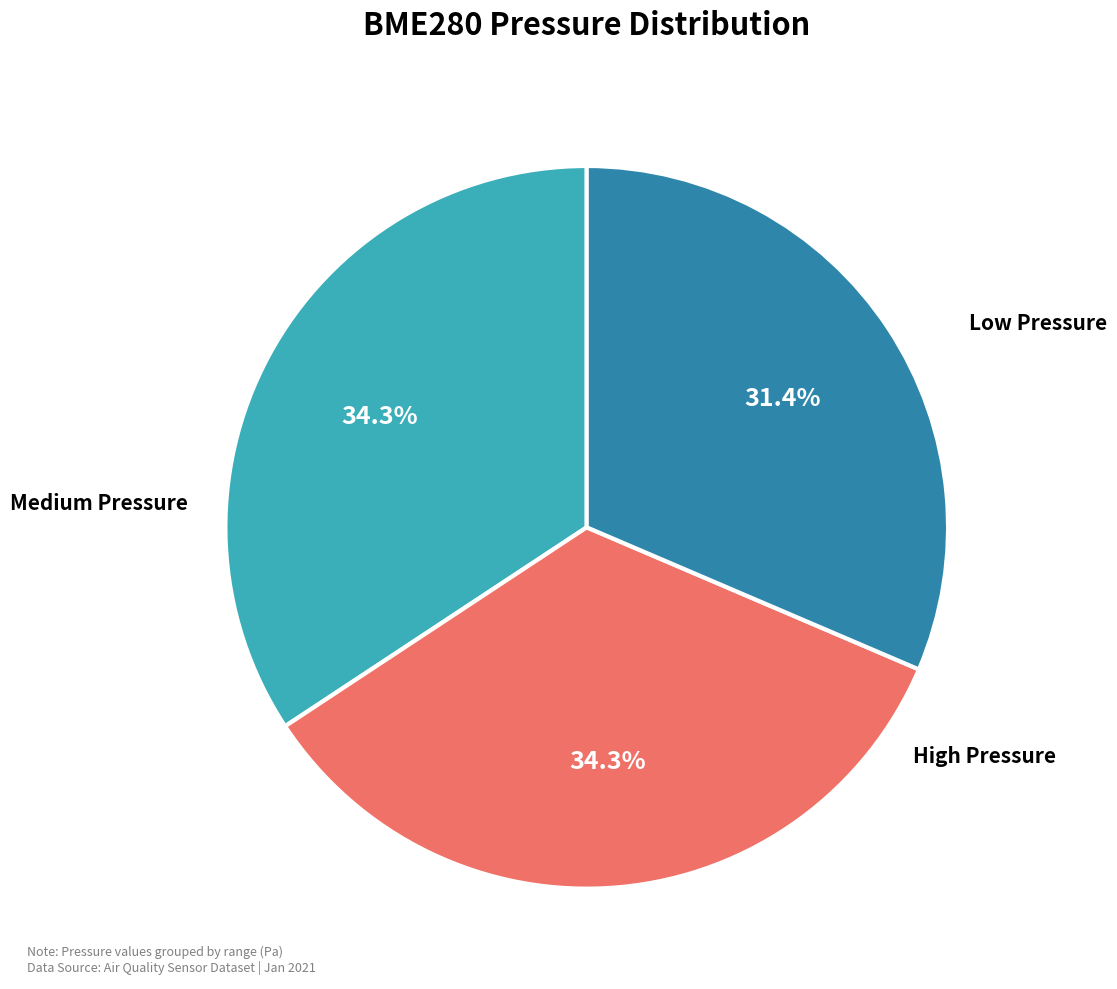

Is there any slice that represents more than half of the pie?

No